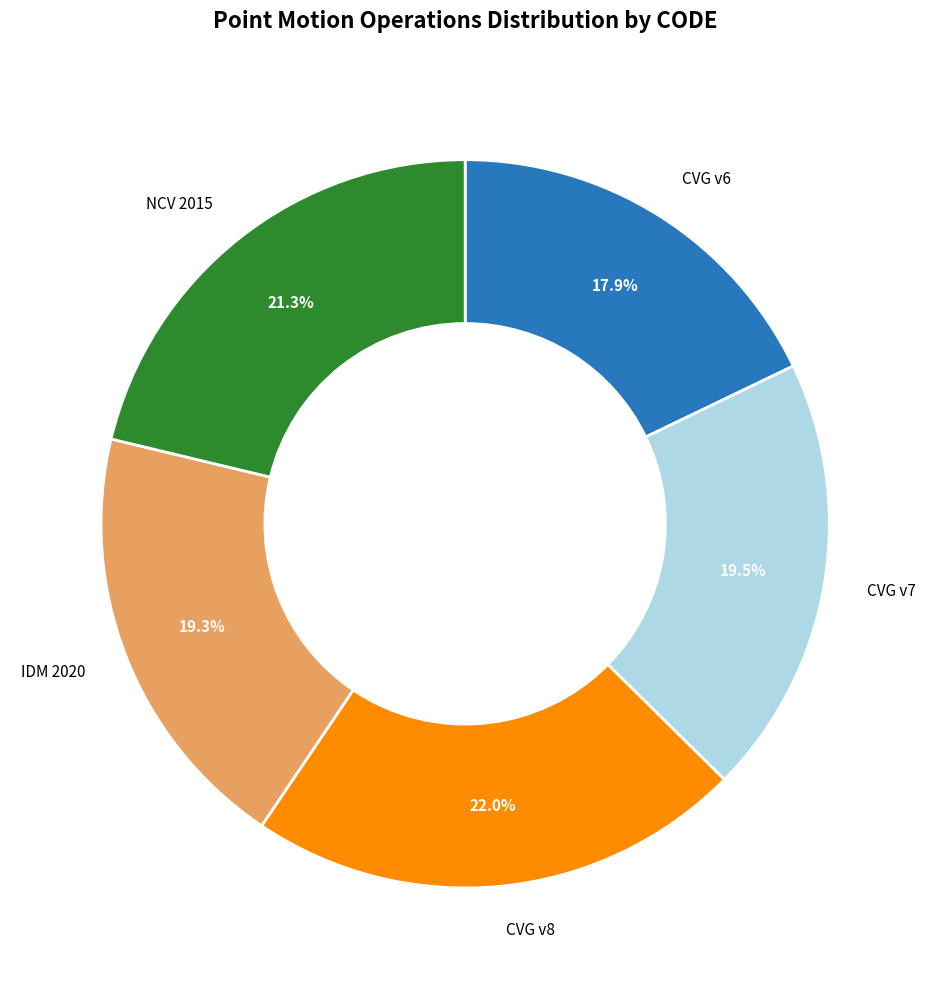

Is there any slice that represents more than half of the pie?

No